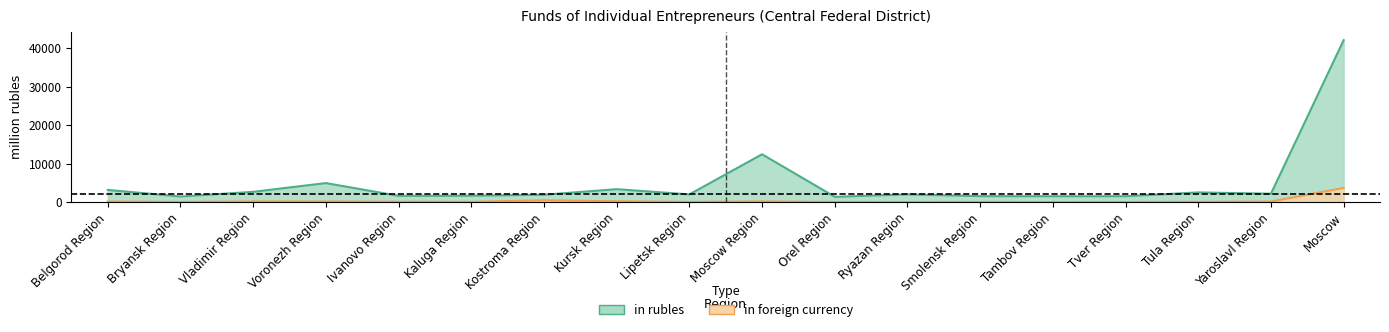

What is the average value of the in foreign currency series?

311